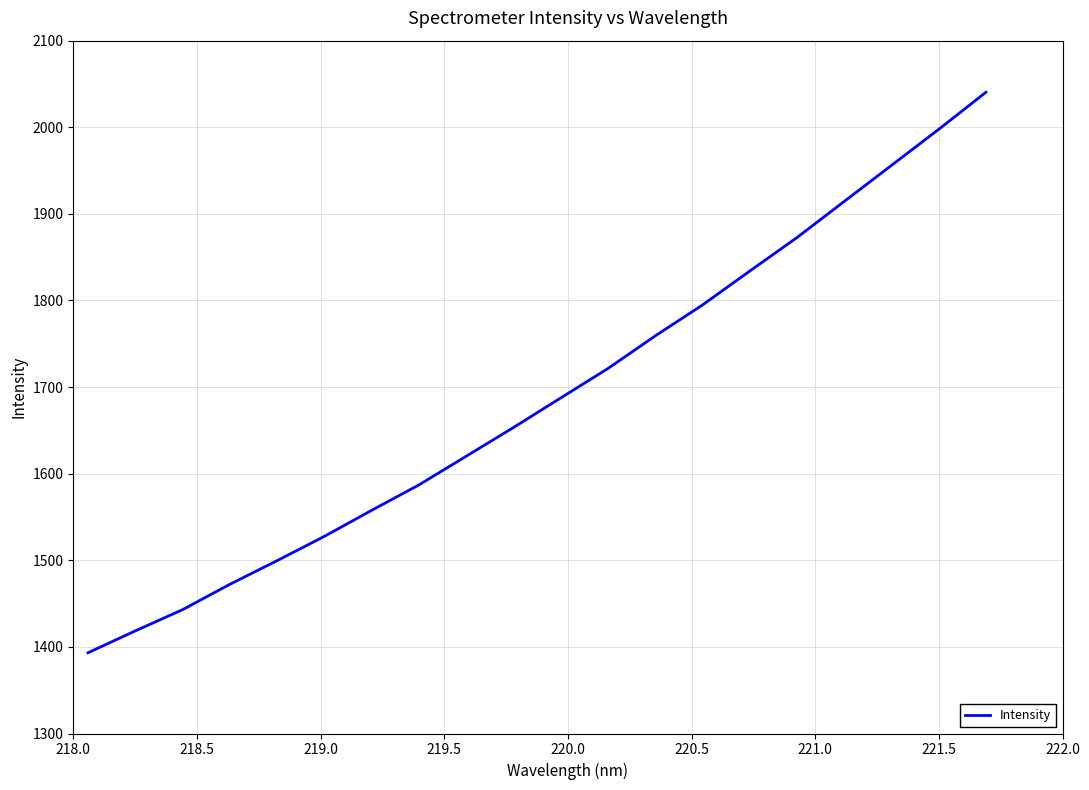

Does the chart have visible grid lines?

Yes